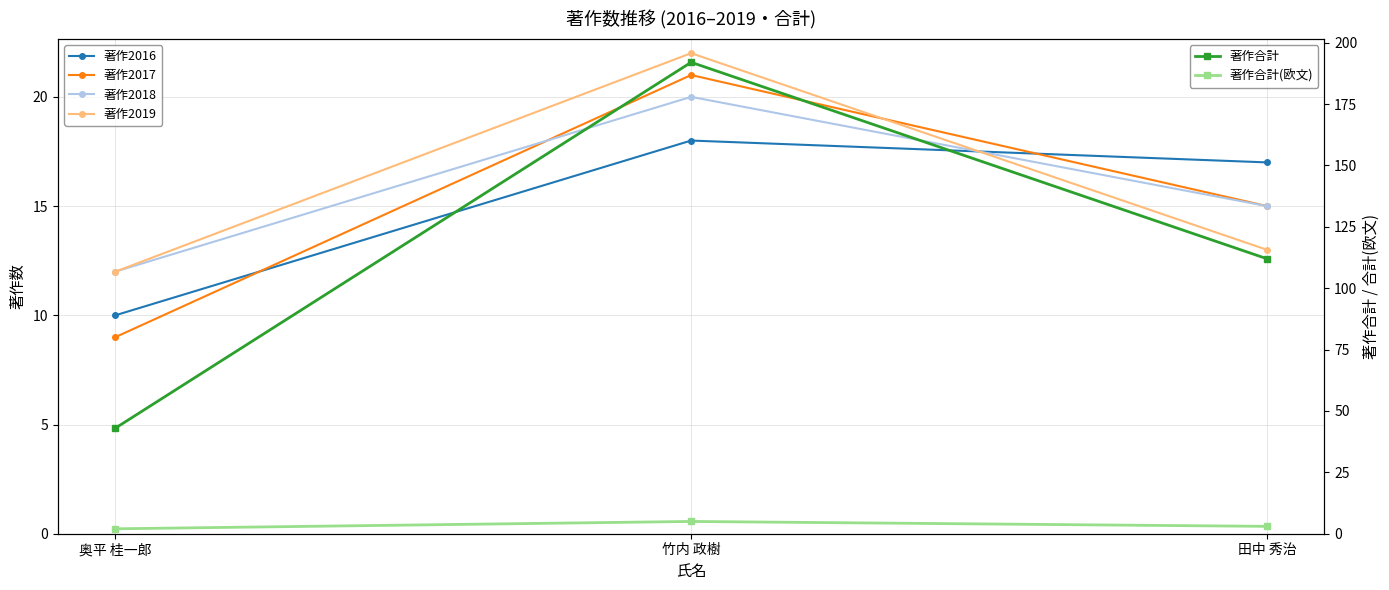

How many lines are shown in the chart?

6